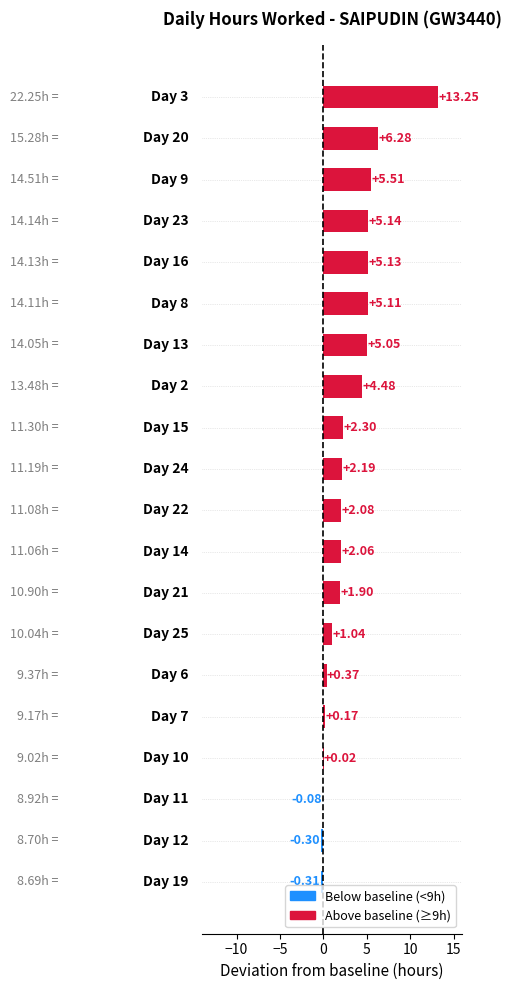

What is the sum of all values?

61.4